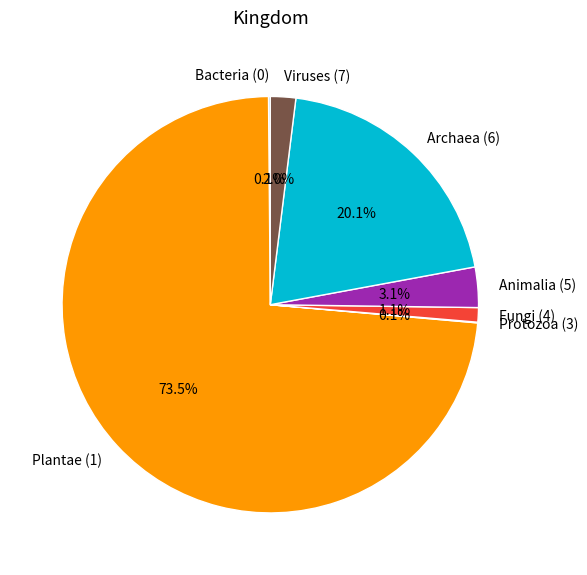

Which slice is the largest?

Plantae (1)